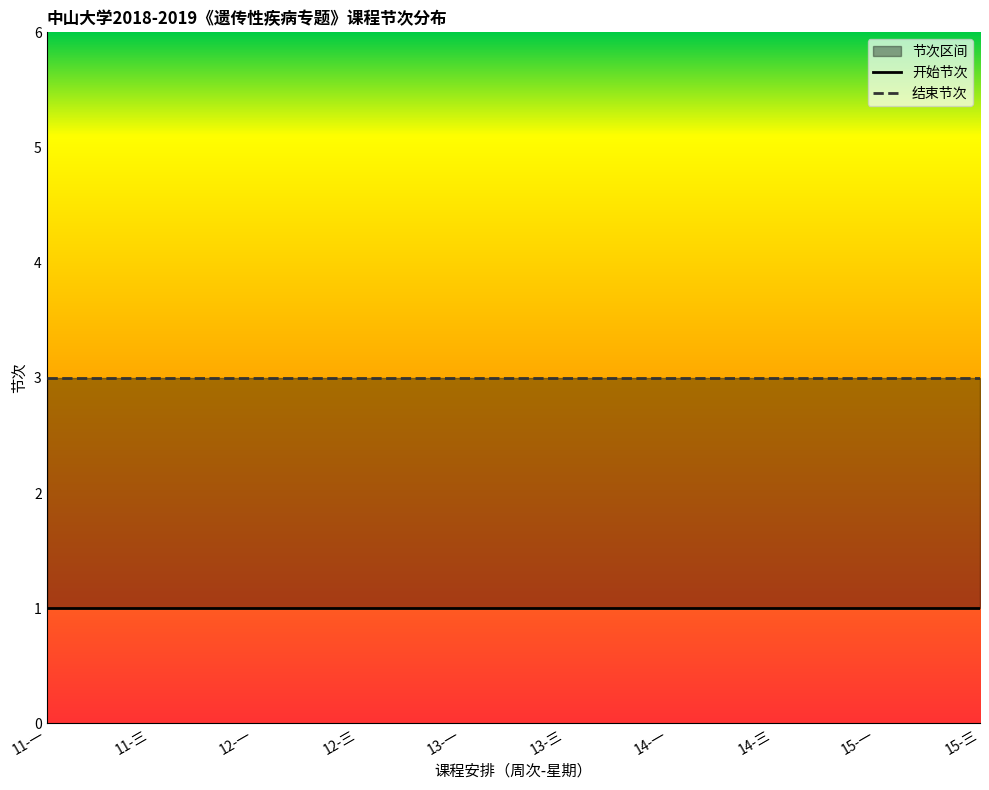

Which category has the highest value across all series?

11-一